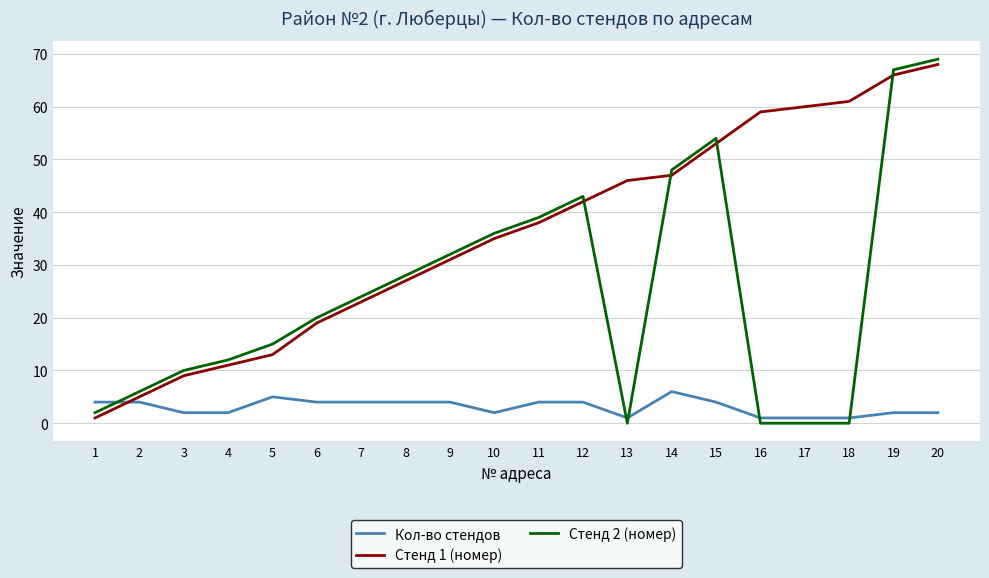

Which series has the largest range (max minus min)?

Стенд 2 (номер)